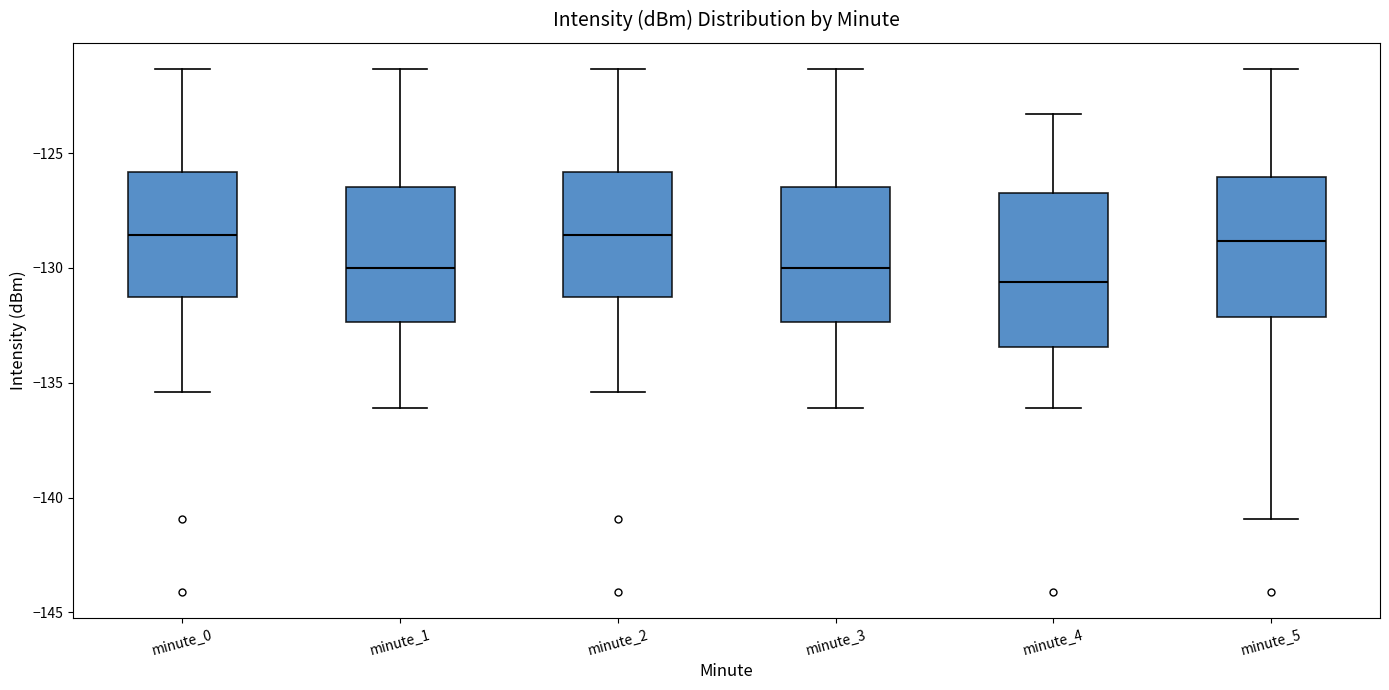

Reading left to right, transcribe this box plot: for each box, give where its median line is, the range the box spans, and where its two whiskers end, as read against the y-axis. The values are not printed on the chart, so give them approximately, as read against the axis.

minute_0: median -128.5, box -131.5 to -126.0, whiskers -135.5 to -121.5
minute_1: median -130.0, box -132.5 to -126.5, whiskers -136.0 to -121.5
minute_2: median -128.5, box -131.5 to -126.0, whiskers -135.5 to -121.5
minute_3: median -130.0, box -132.5 to -126.5, whiskers -136.0 to -121.5
minute_4: median -130.5, box -133.5 to -126.5, whiskers -136.0 to -123.5
minute_5: median -129.0, box -132.0 to -126.0, whiskers -141.0 to -121.5